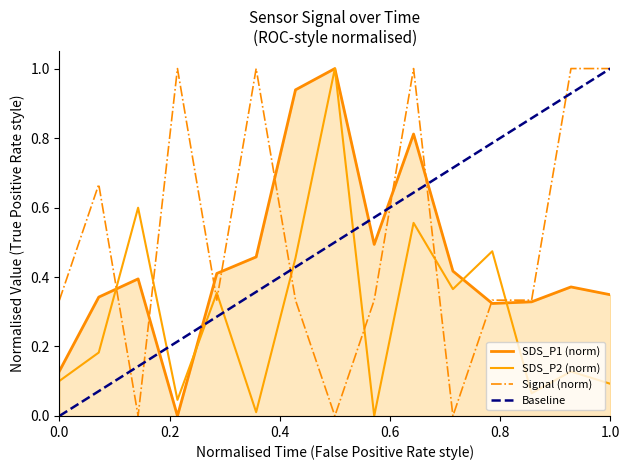

Does the chart display data point markers on the line(s)?

No